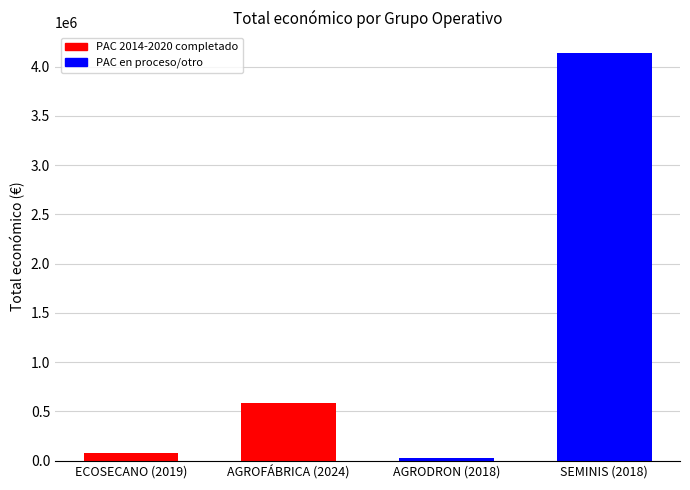

What is the ratio of the value at ECOSECANO (2019) to the value at AGRODRON (2018)?

2.6